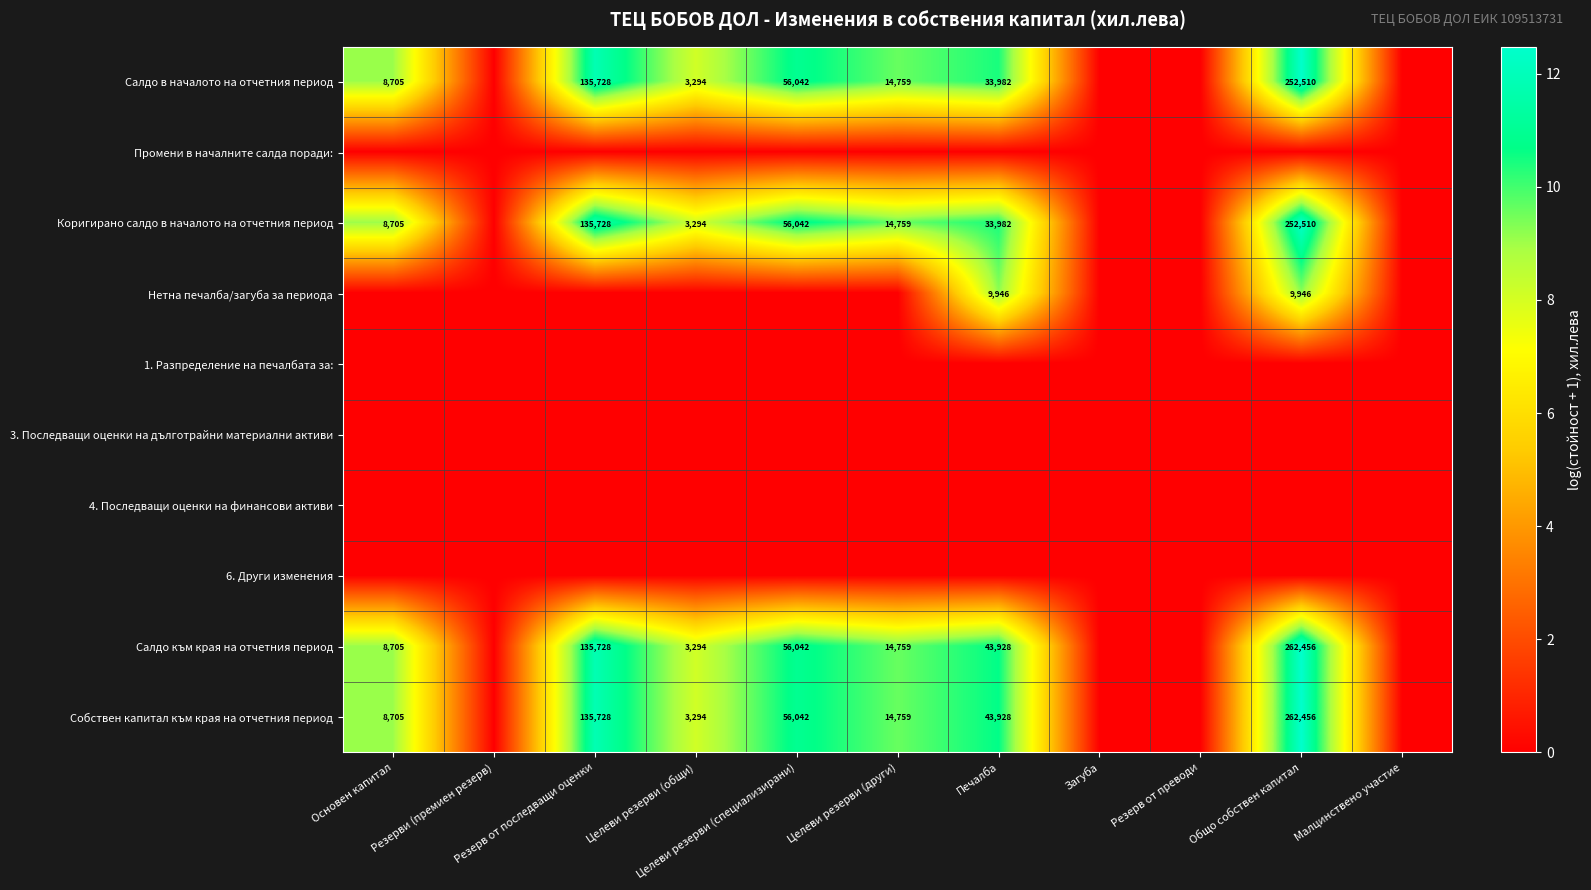

What value does the Салдо в началото на отчетния период series have at Целеви резерви (специализирани)?

10.9